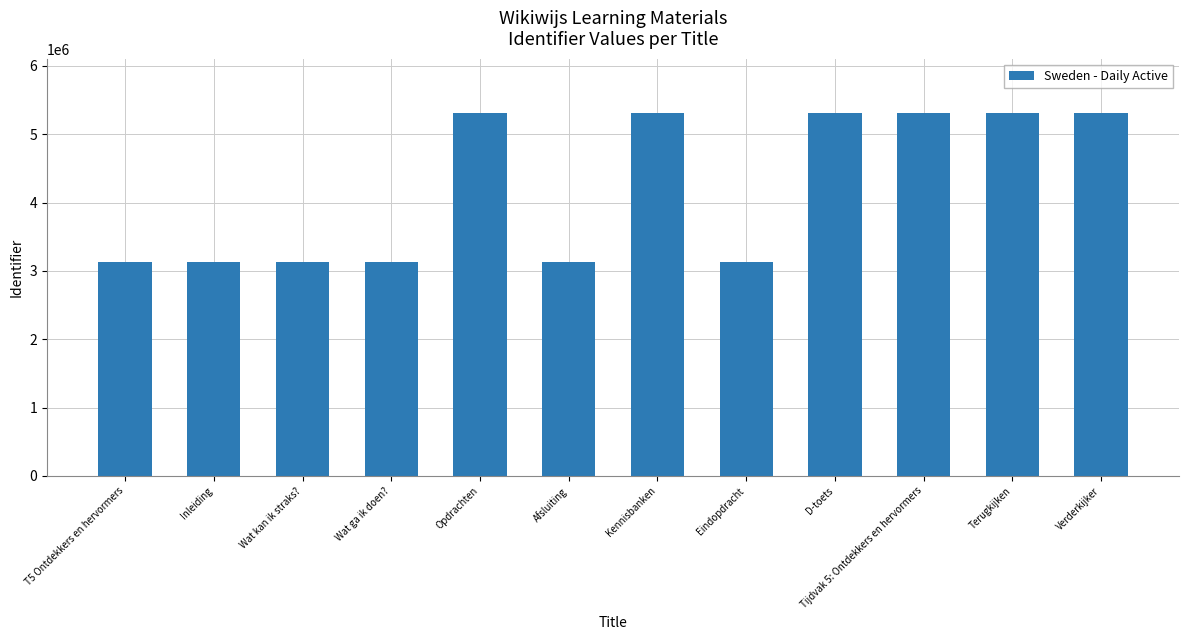

How many bars are there in total?

12